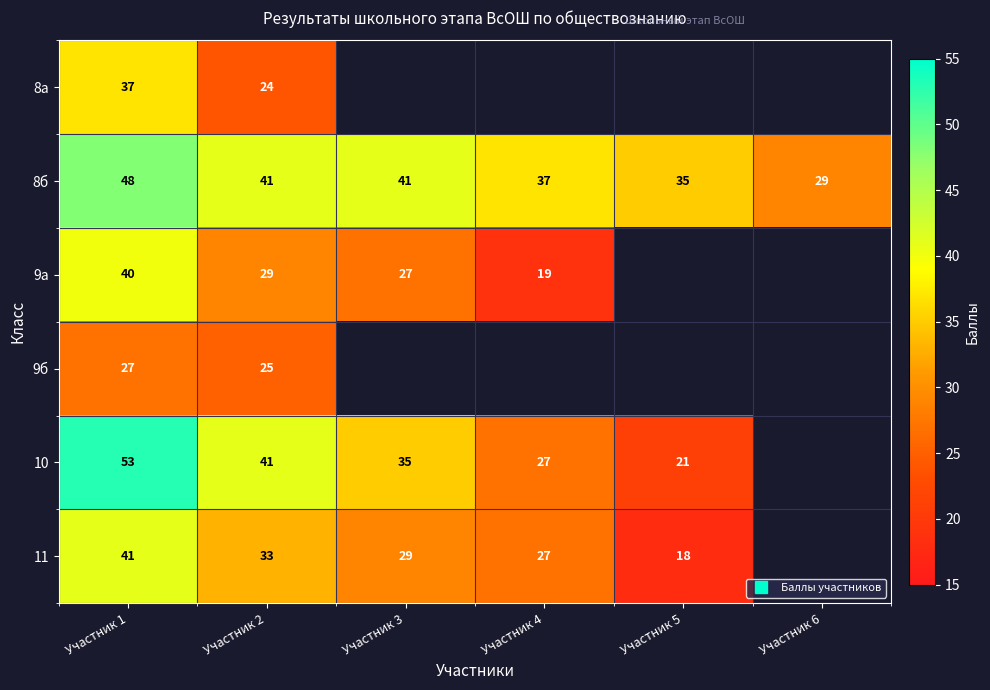

Where is 9а nearest to the value 29?

Участник 2